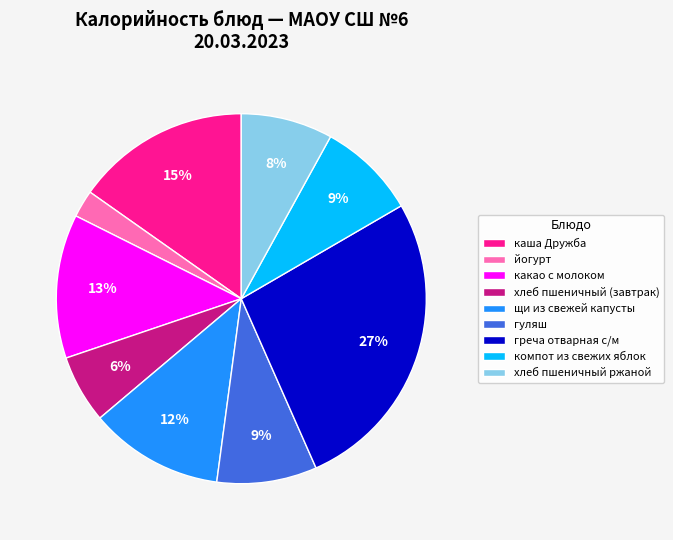

Is it true that каша Дружба is 15% of the pie?

True